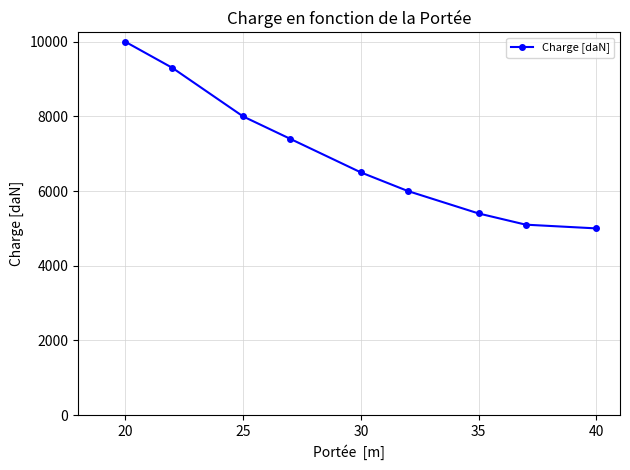

What is the average value?

6967